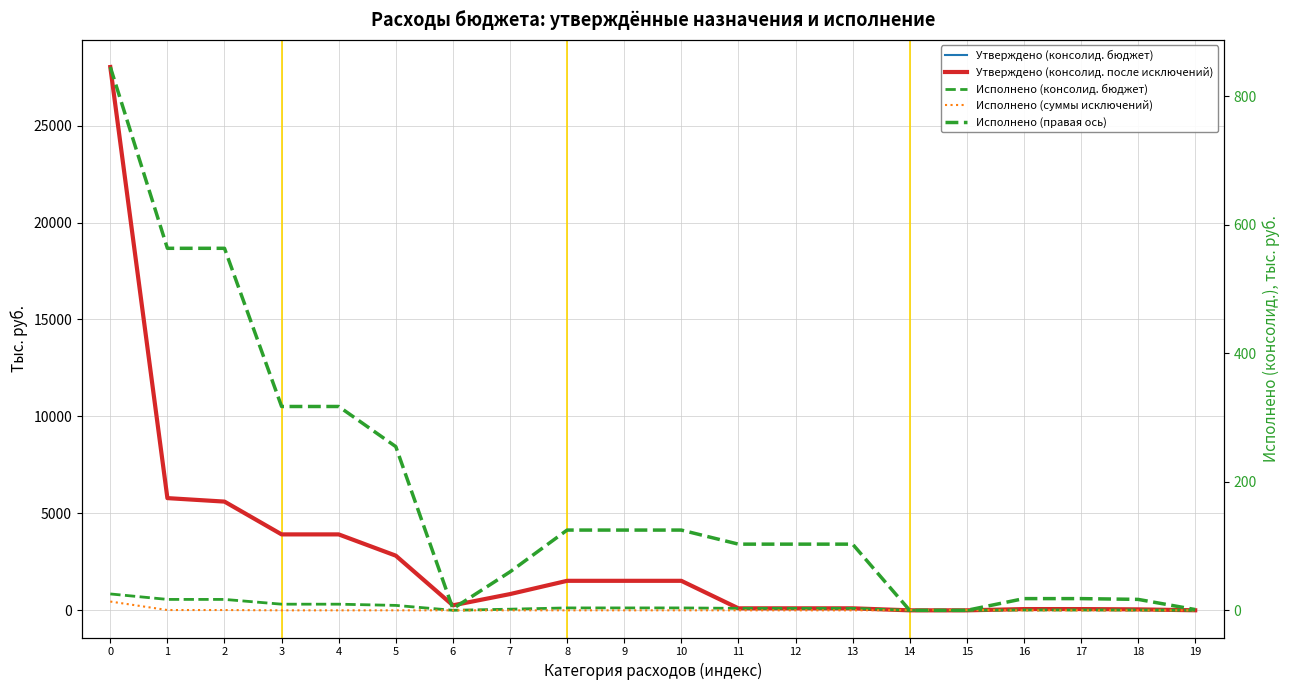

What are all the series names shown in the legend?

Утверждено (консолид. бюджет), Утверждено (консолид. после исключений), Исполнено (консолид. бюджет), Исполнено (суммы исключений), Исполнено (правая ось)